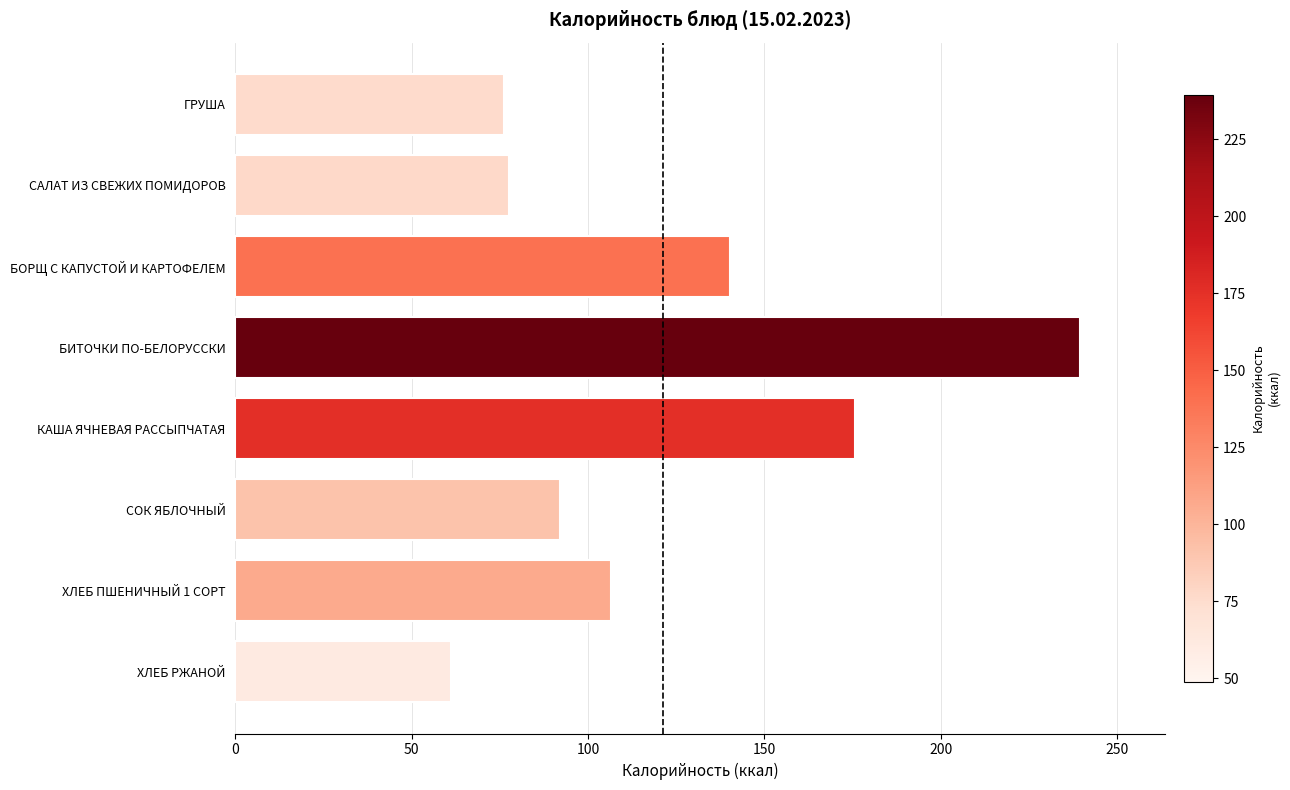

The value at КАША ЯЧНЕВАЯ РАССЫПЧАТАЯ is 61.6. True or false?

False